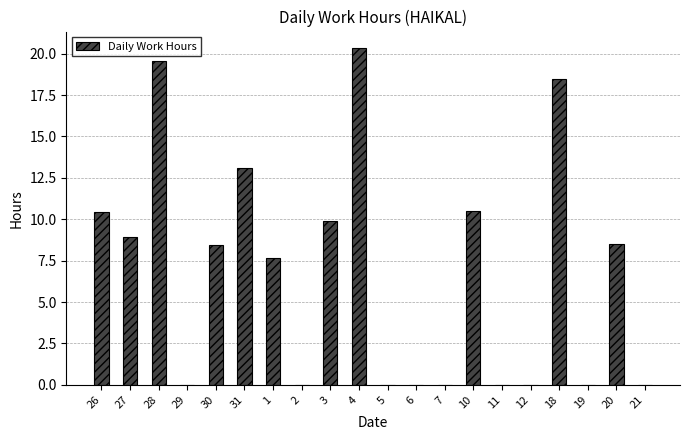

The value at 30 is 12.2. True or false?

False